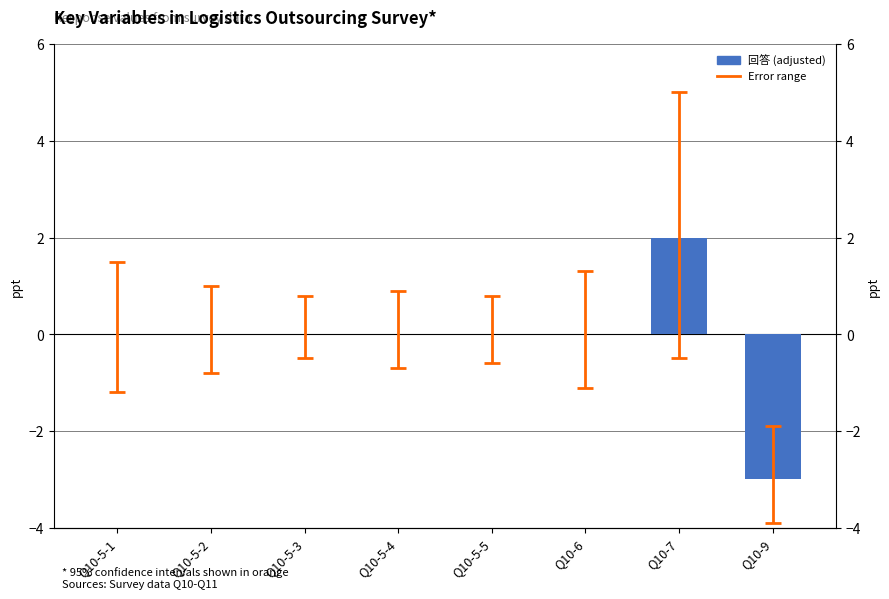

Which has a higher value, Q10-5-1 or Q10-6?

Q10-5-1